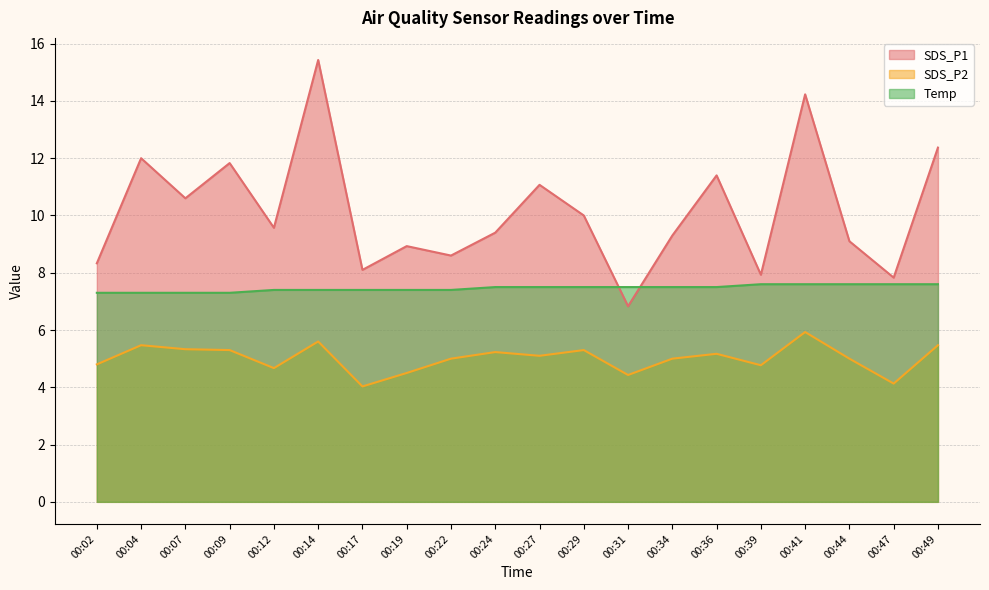

What is the difference between the maximum and second lowest values in the SDS_P2 series?

1.8